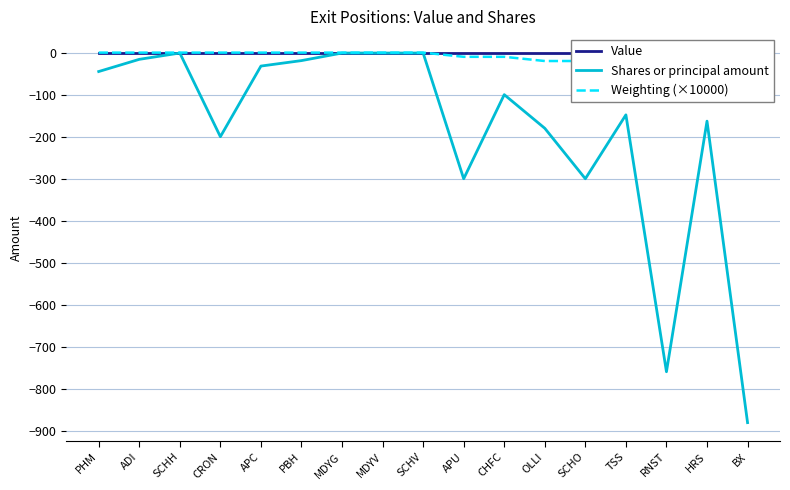

Which category has the lowest value in the Shares or principal amount series?

BX